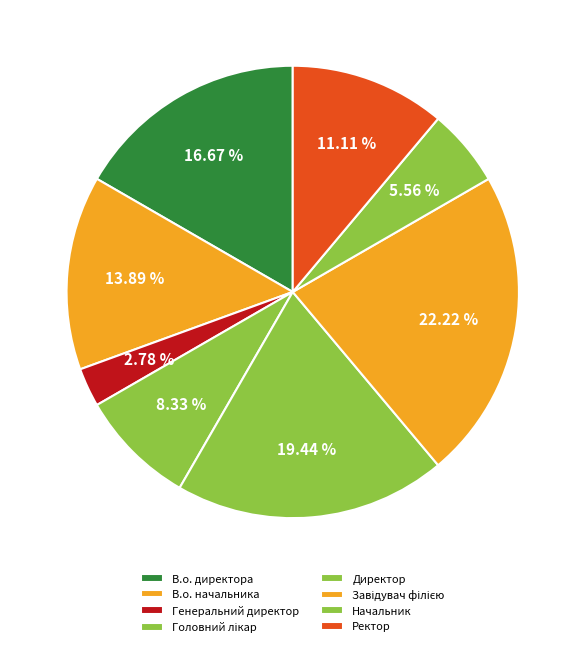

What is the smallest slice in the pie chart?

Генеральний директор